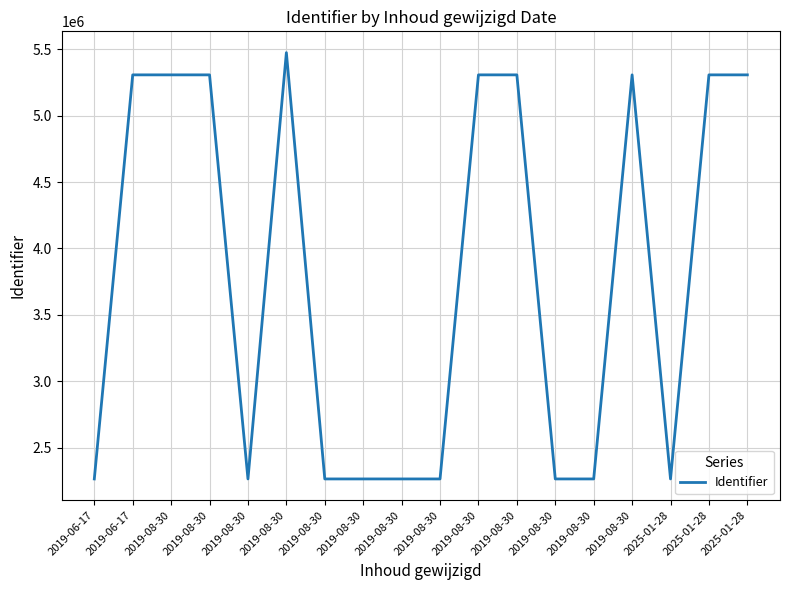

What is the label of the 13th point from the left?

2019-08-30